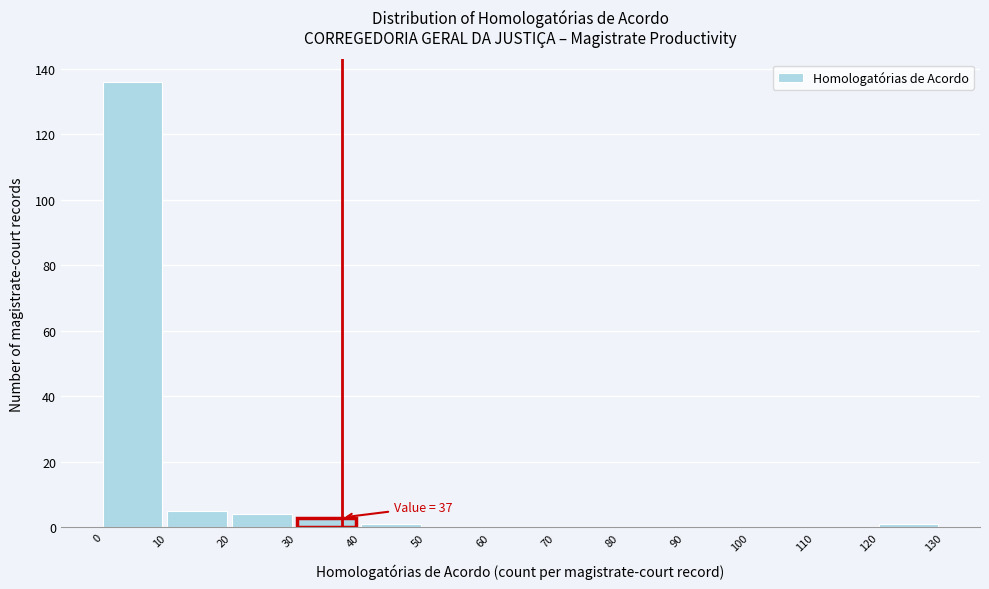

Over which range of the x-axis is the bar tallest?

0 to 10